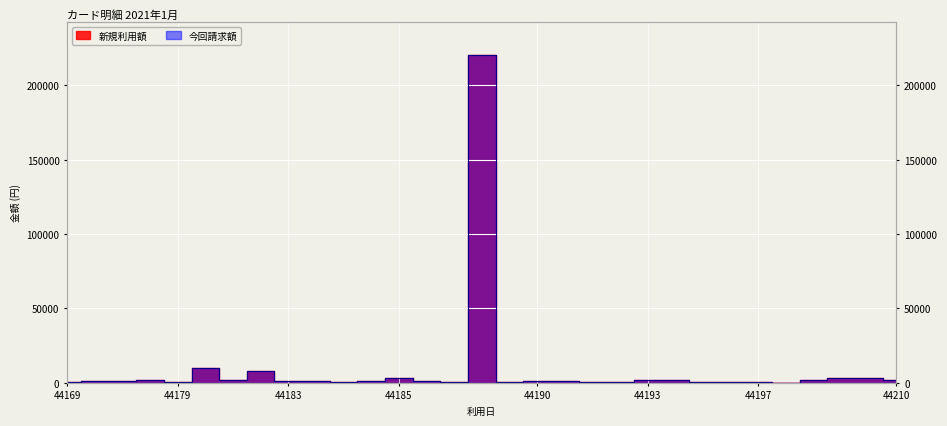

Which category has the lowest value across all series?

44197